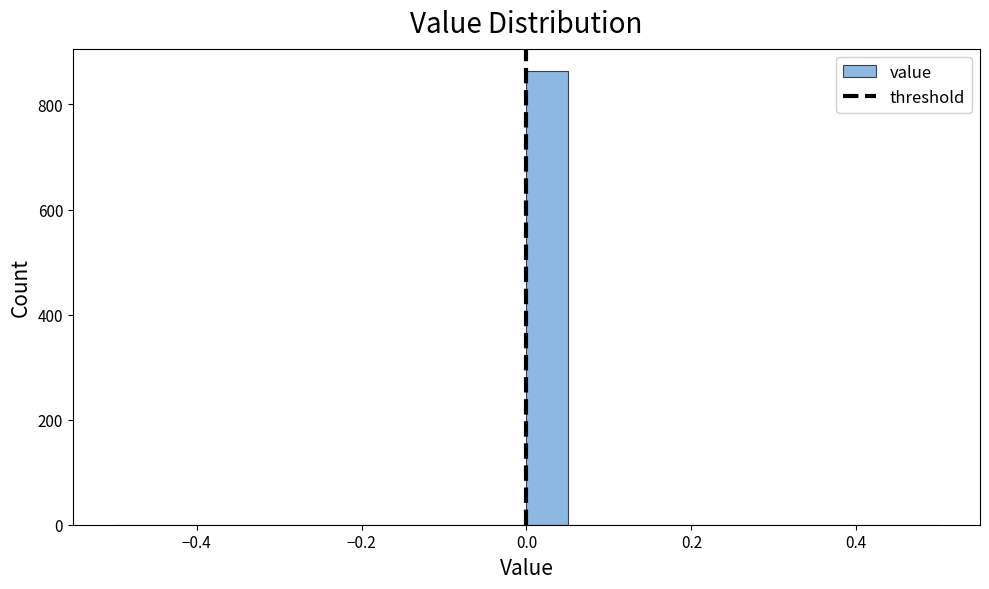

Around what value on the x-axis is the tallest bar? Give the approximate position of its centre, as read against the axis.

0.02